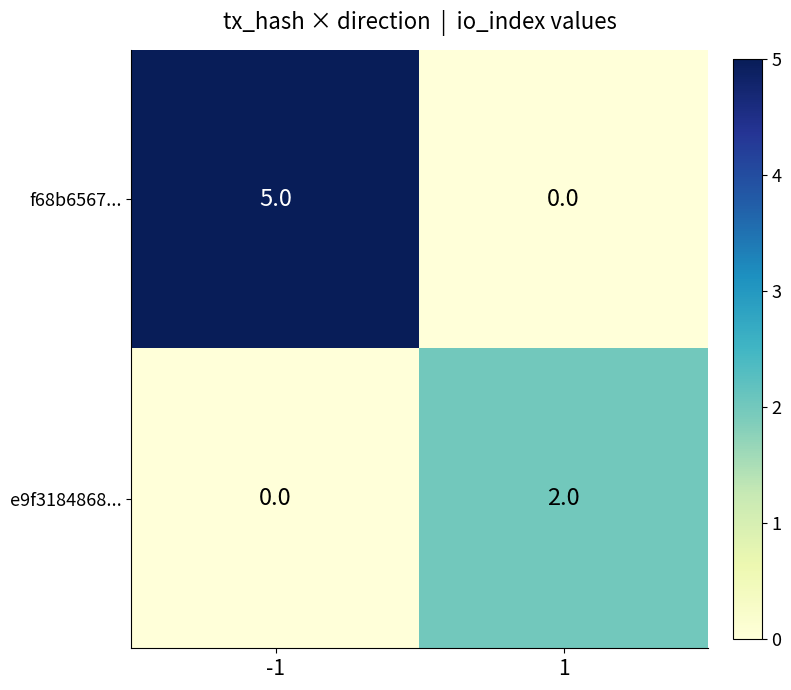

Rank the series at -1 from highest to lowest value.

f68b6567..., e9f3184868...